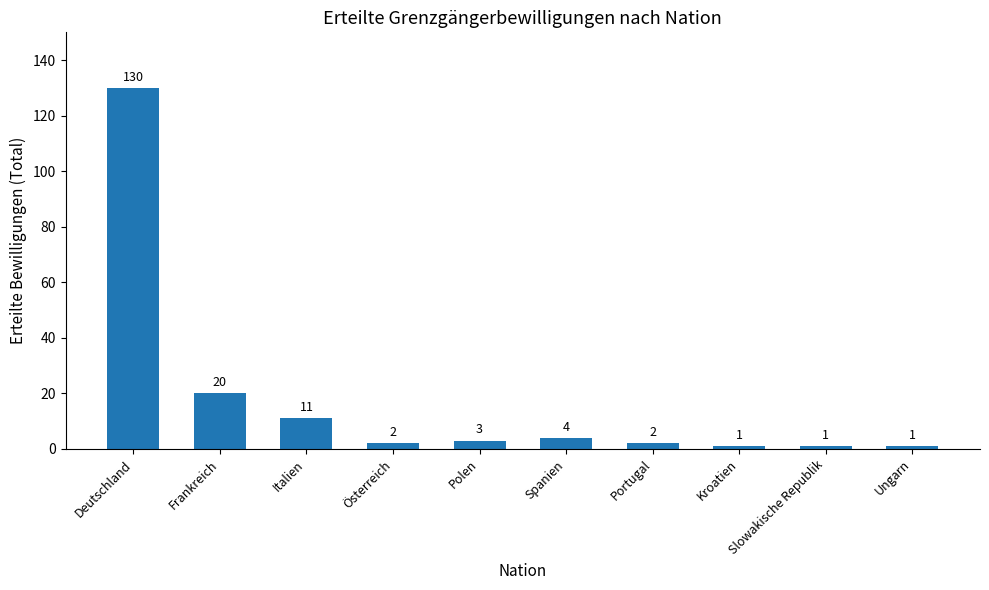

What is the difference between the values at Portugal and Deutschland?

128